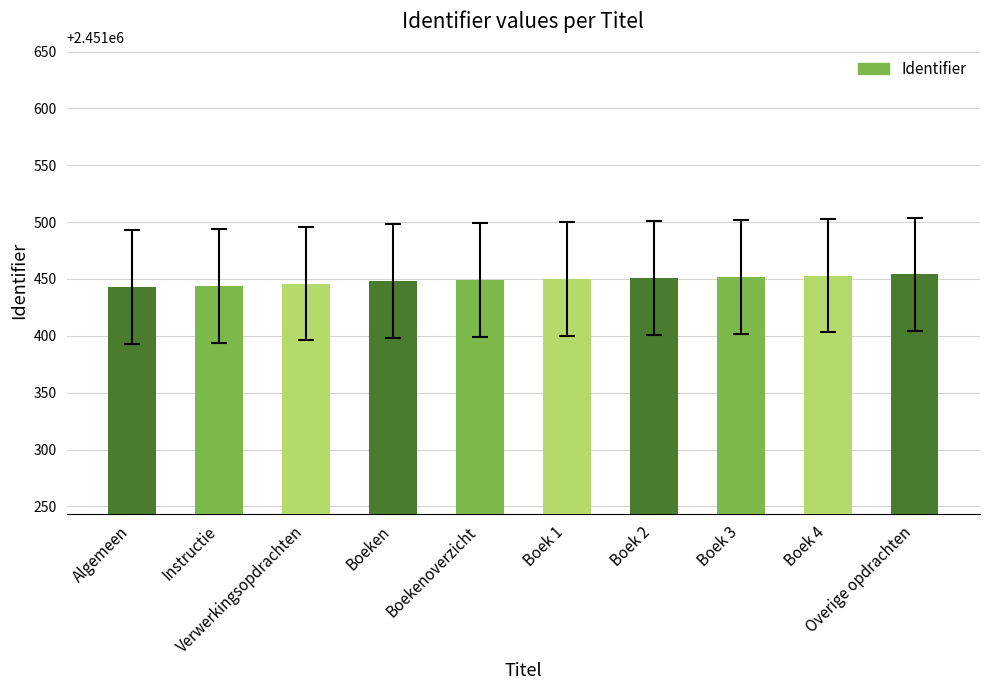

How many categories are shown in the chart?

10